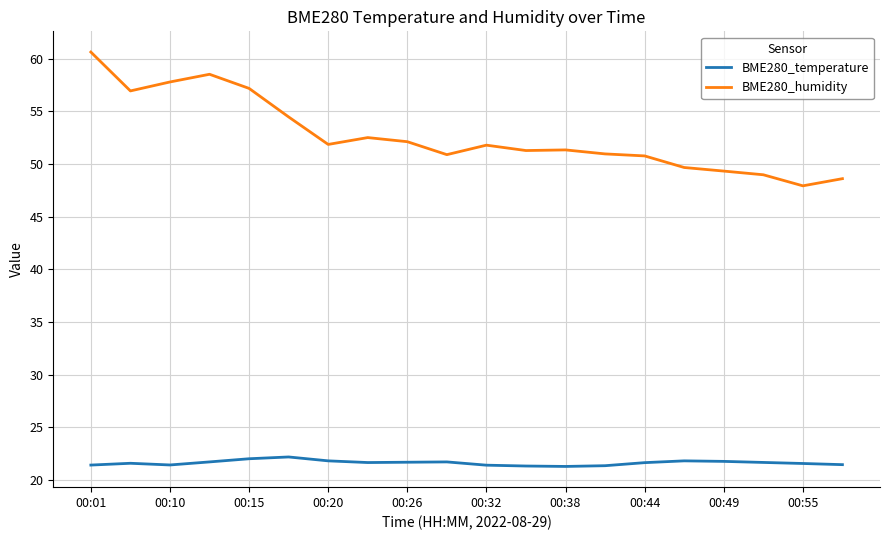

What is the greatest value displayed?

60.6